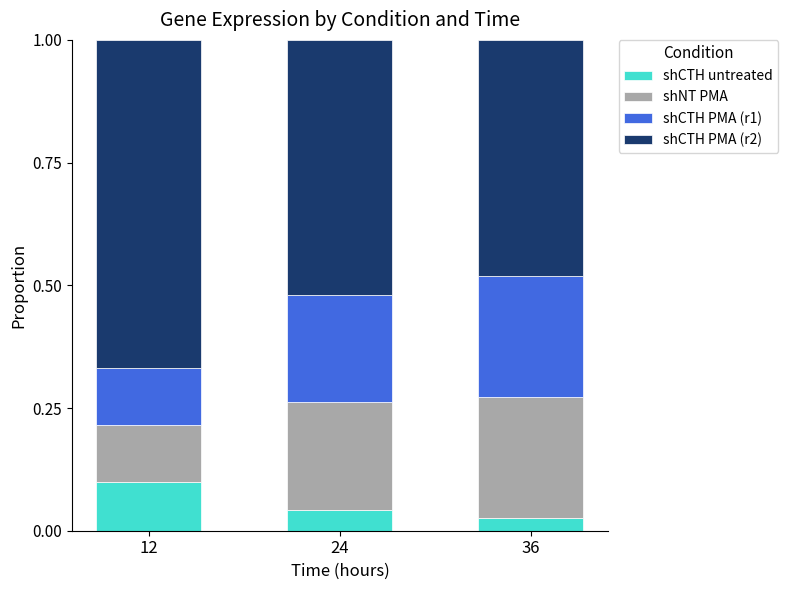

Which category has the highest value in the shCTH untreated series?

12